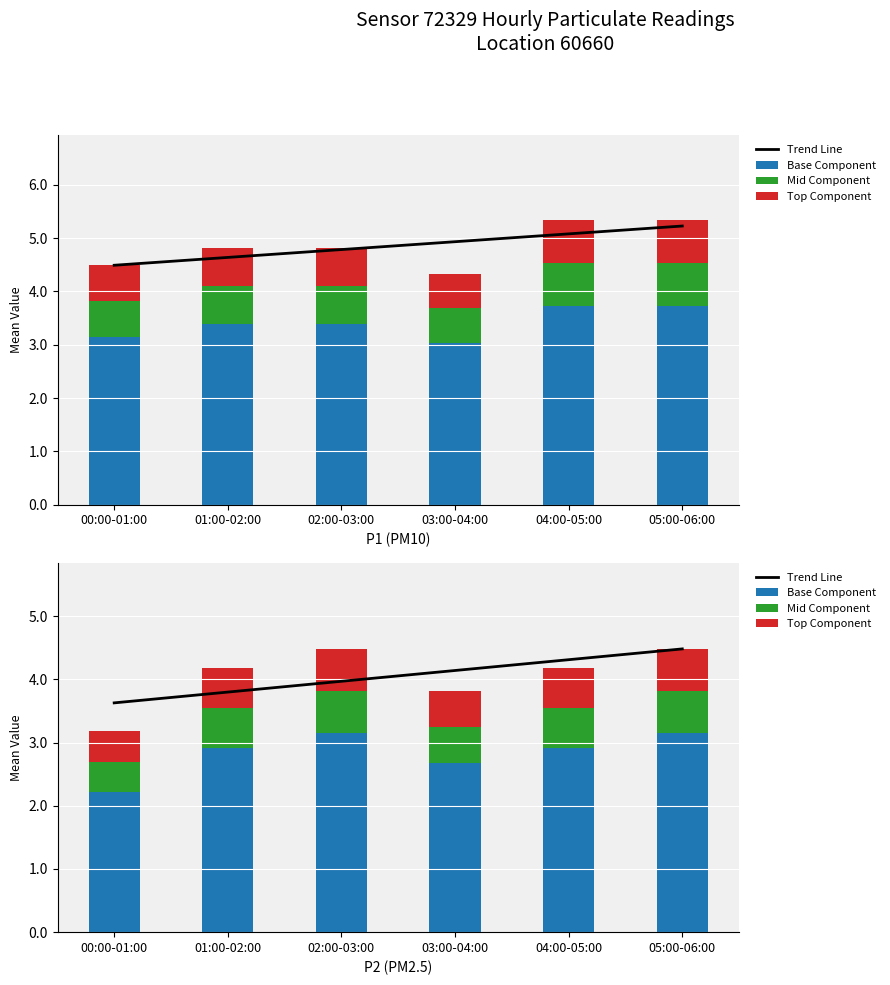

Between 03:00-04:00 and 04:00-05:00, which series saw the biggest shift?

P1 Base